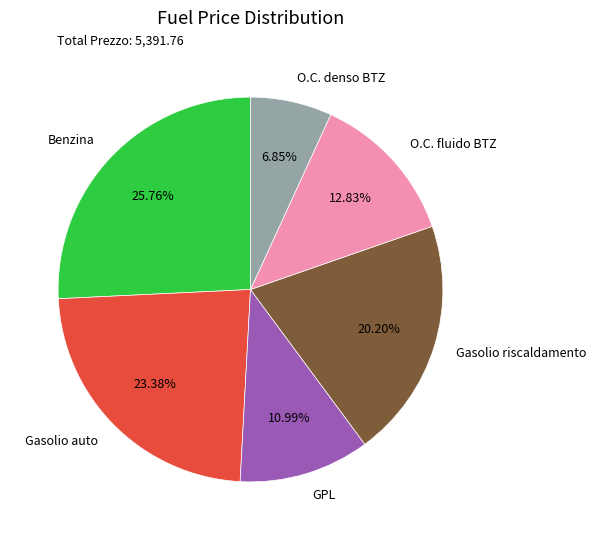

Does any single category account for the majority?

No